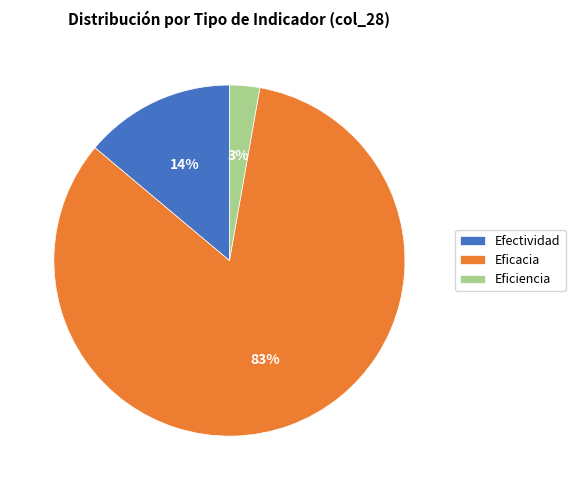

True or false: Eficiencia accounts for 3% of the total.

True